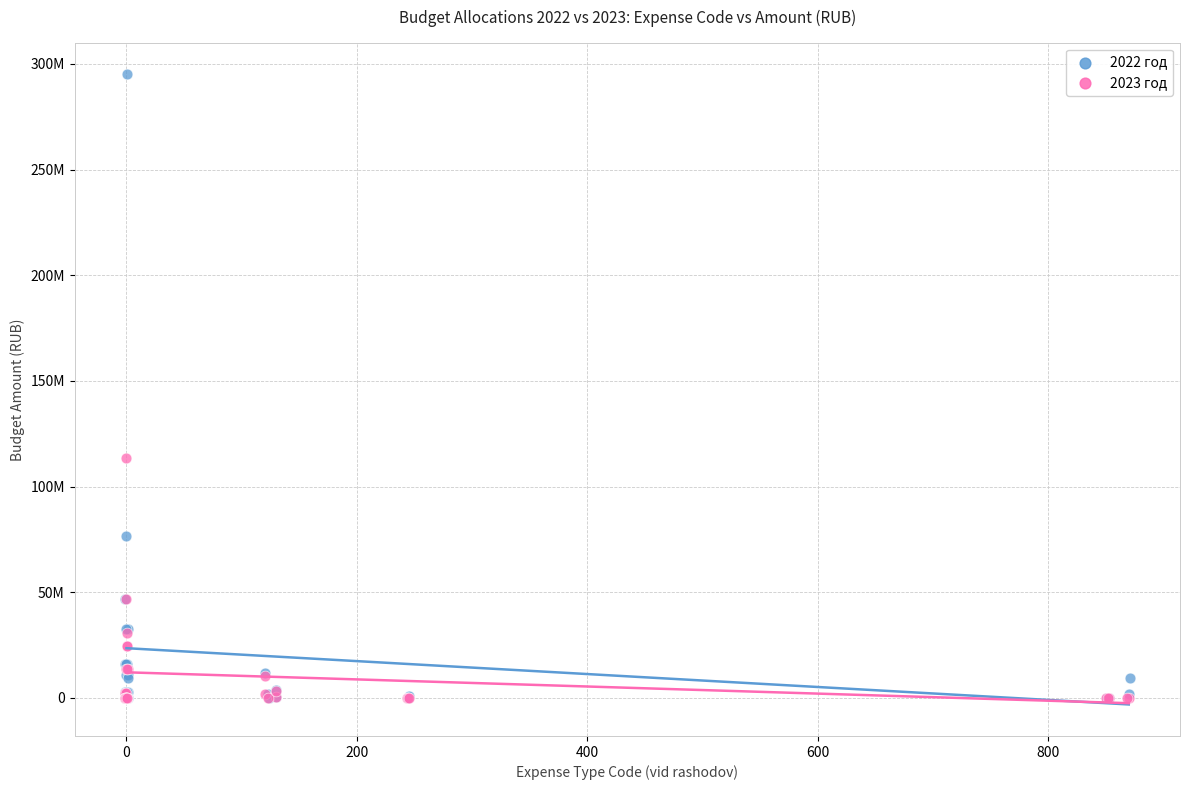

What are all the series names shown in the legend?

2022 год, 2023 год